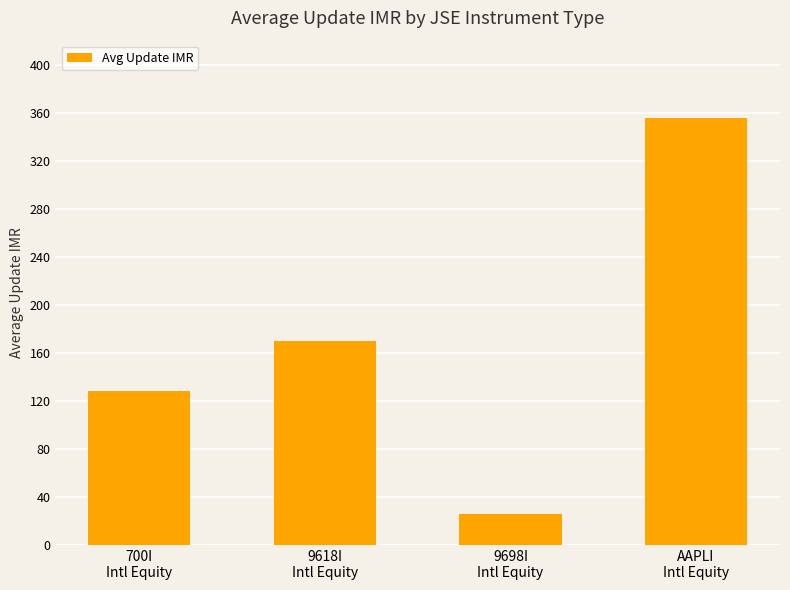

What is the difference between the maximum and minimum values?

329.6